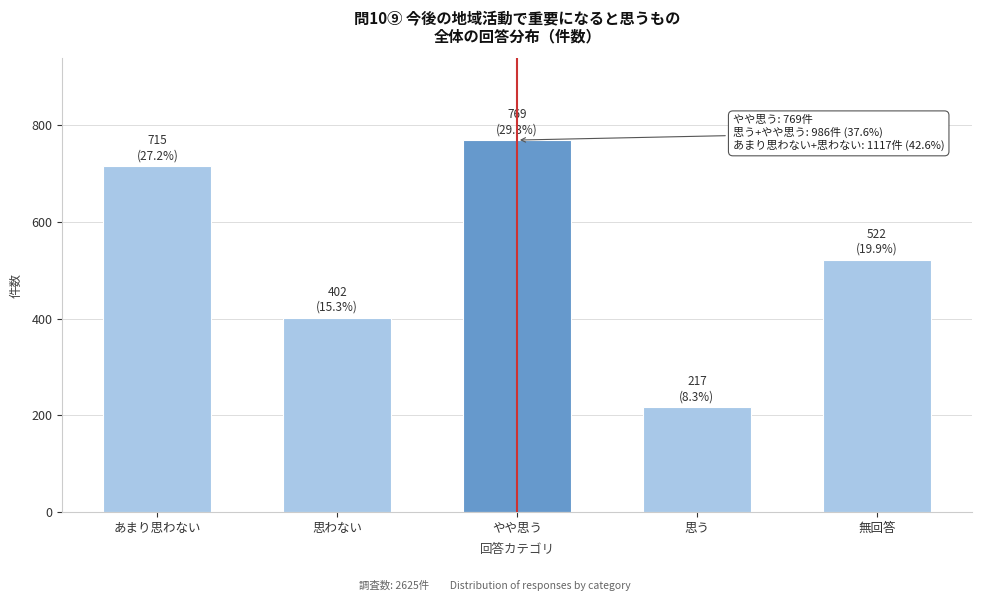

Reading left to right, extract all data points from this chart.

715	402	769	217	522